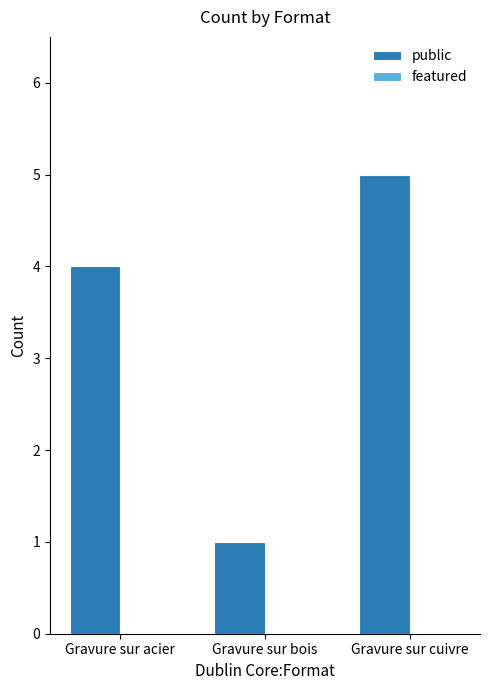

How many categories are shown in the chart?

3